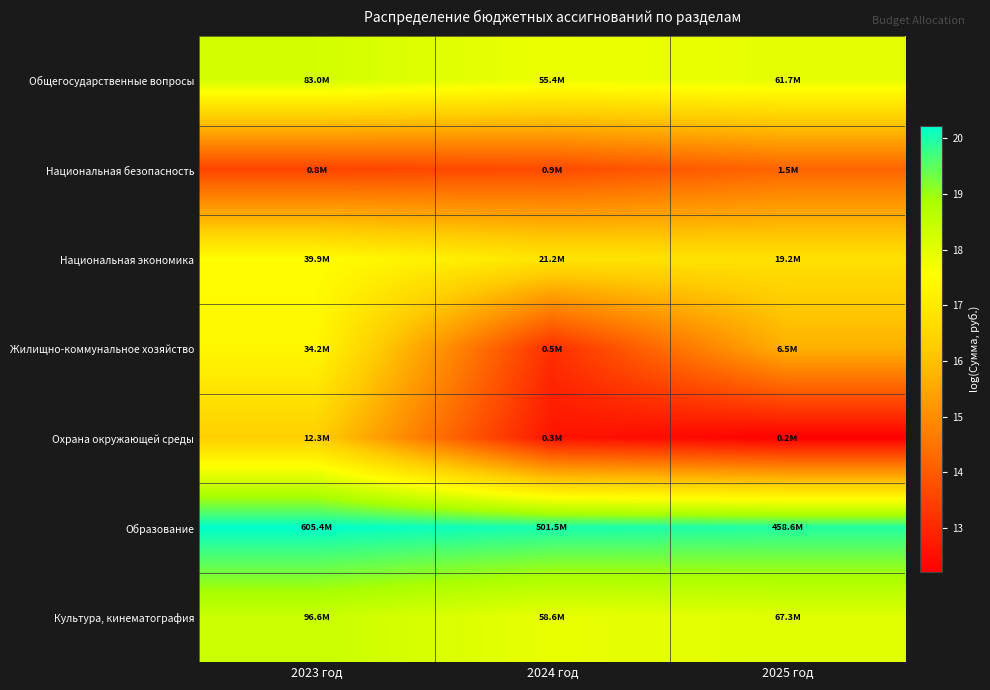

At which category is the sum across all series the highest?

2023 год